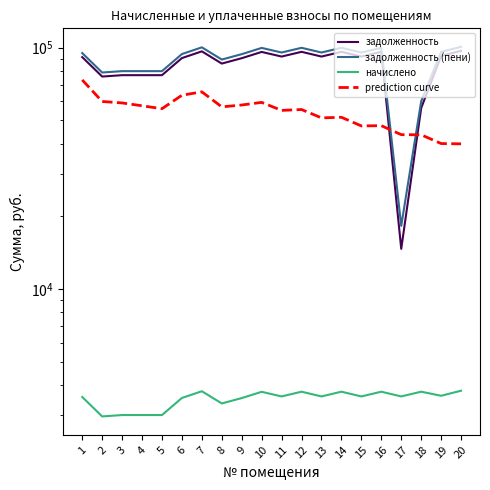

What is the spread (max minus min) of values at 18?

56120.2